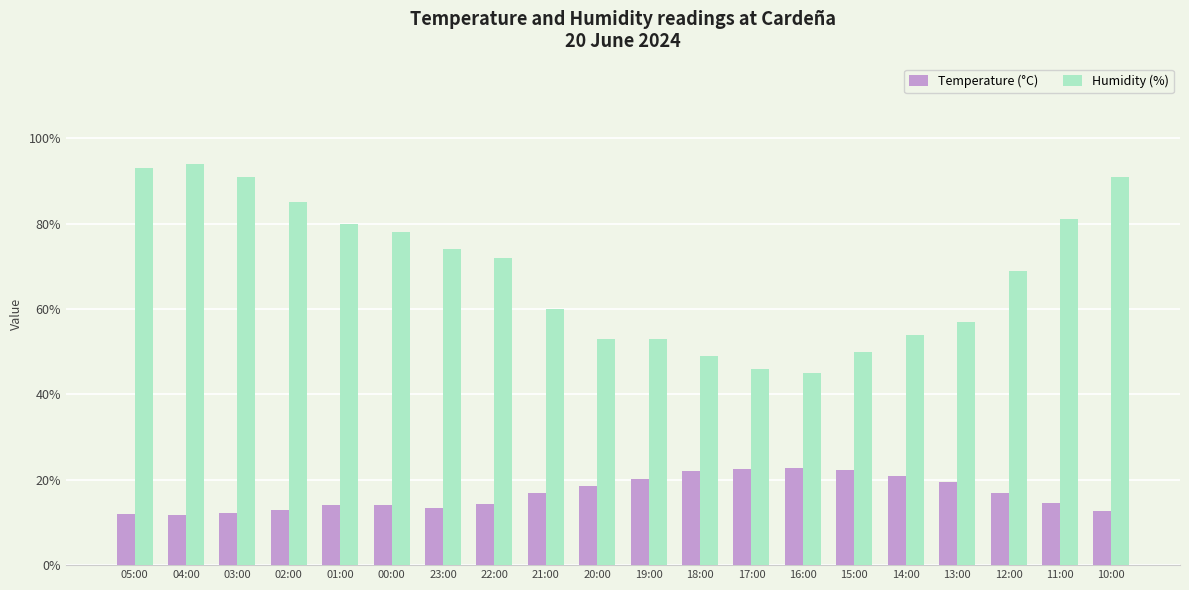

At which label does Humidity (%) first exceed 72?

05:00